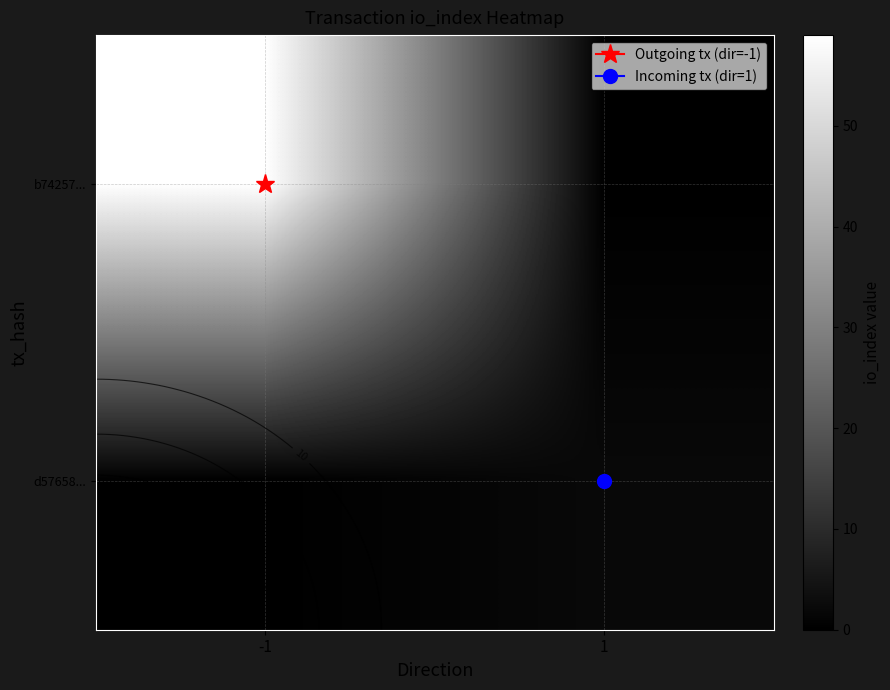

What is the greatest value displayed?

59